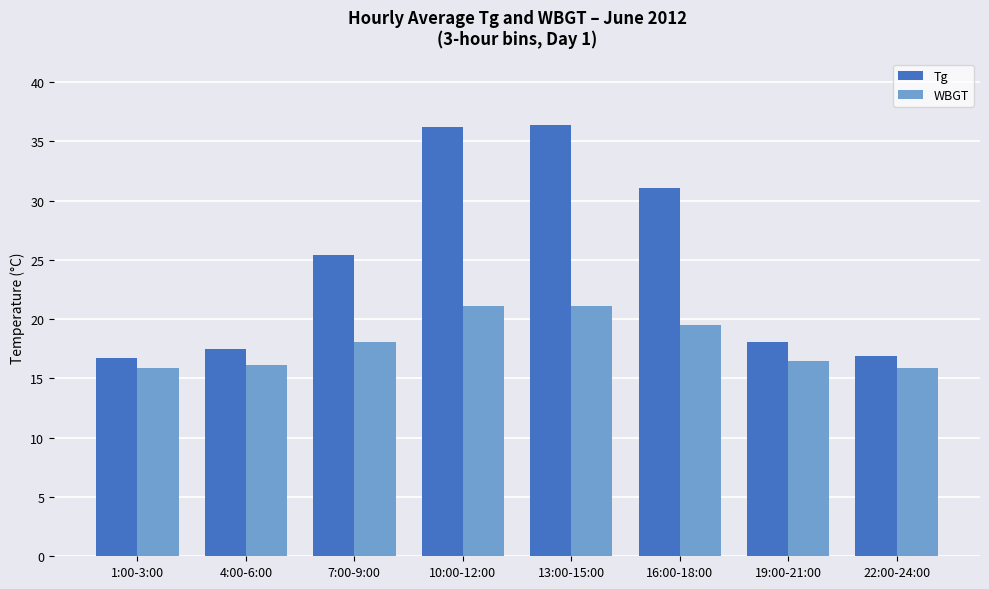

What position from the right is 13:00-15:00?

4